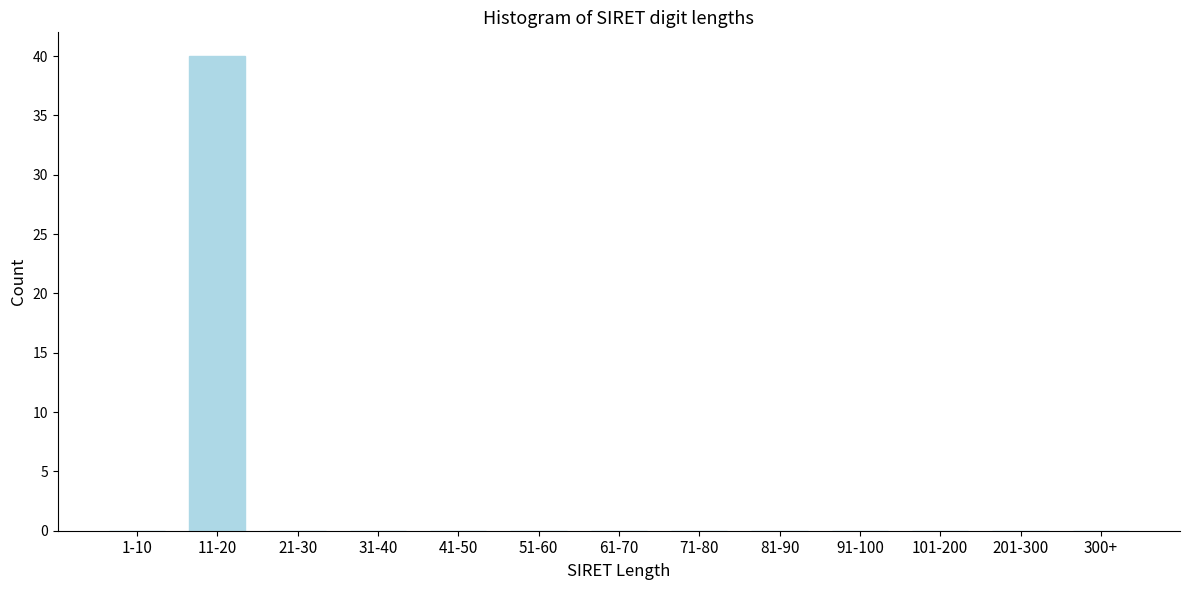

Reading right to left, what are all the values shown in this chart?

300+=0	201-300=0	101-200=0	91-100=0	81-90=0	71-80=0	61-70=0	51-60=0	41-50=0	31-40=0	21-30=0	11-20=40	1-10=0